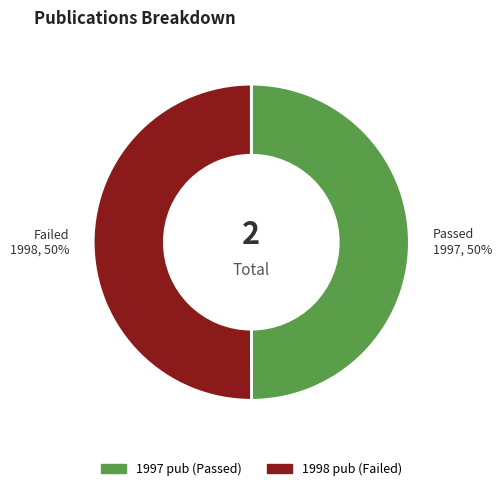

To the nearest percent, what is the average slice percentage?

50%